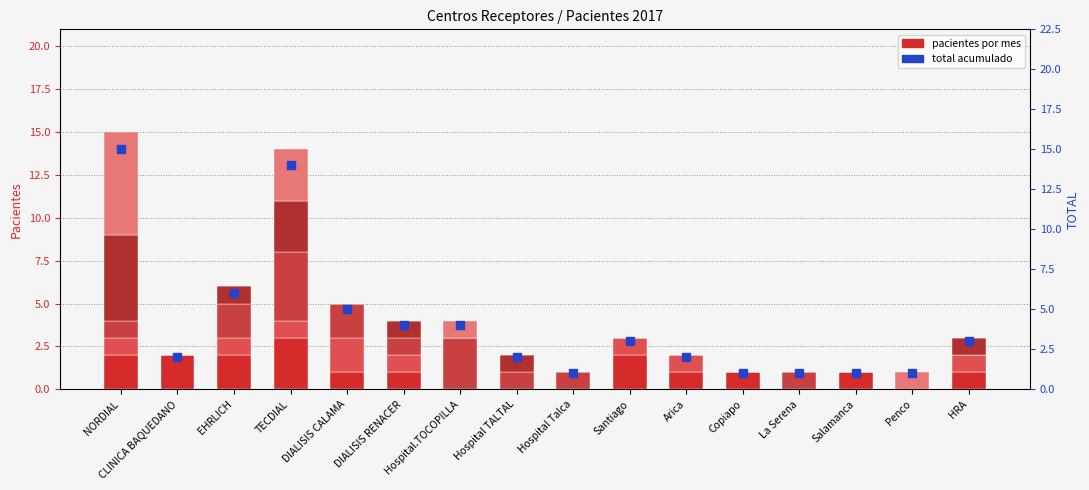

At how many categories does at least one series exceed 6?

2